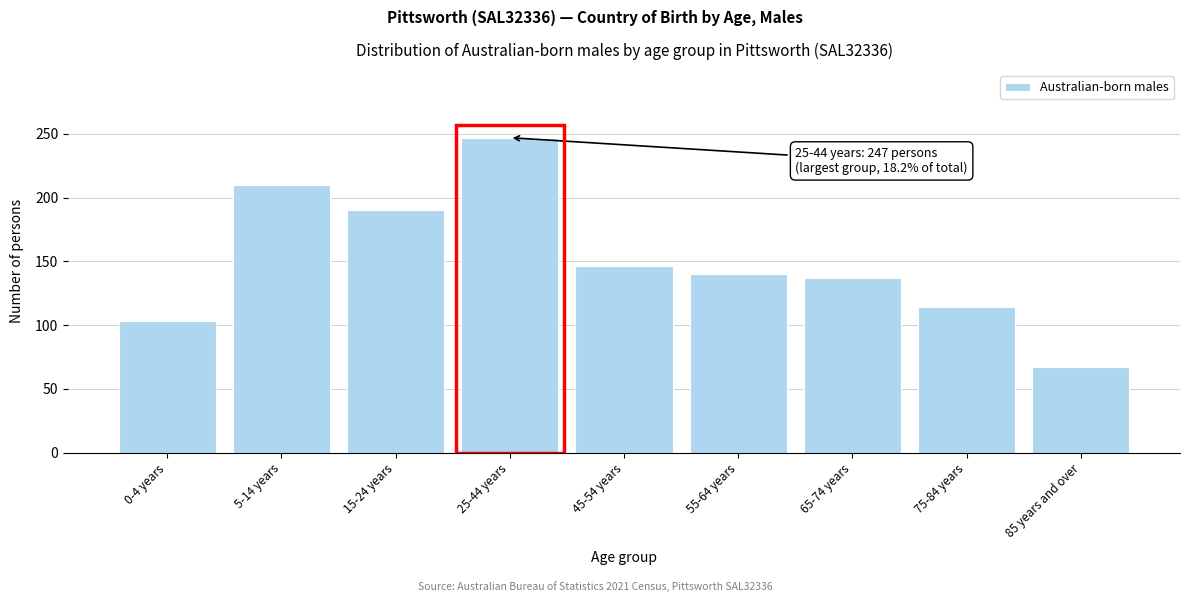

Reading right to left, what are all the values shown in this chart?

85 years and over=67	75-84 years=114	65-74 years=137	55-64 years=140	45-54 years=146	25-44 years=247	15-24 years=190	5-14 years=210	0-4 years=103